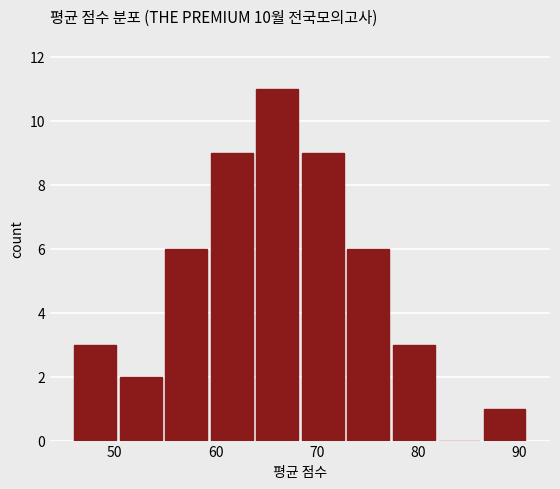

What is the height of the bar covering 59 to 64 on the x-axis? Neither the bar edges nor the heights are printed on the chart, so give them approximately, as read against the axes.

9